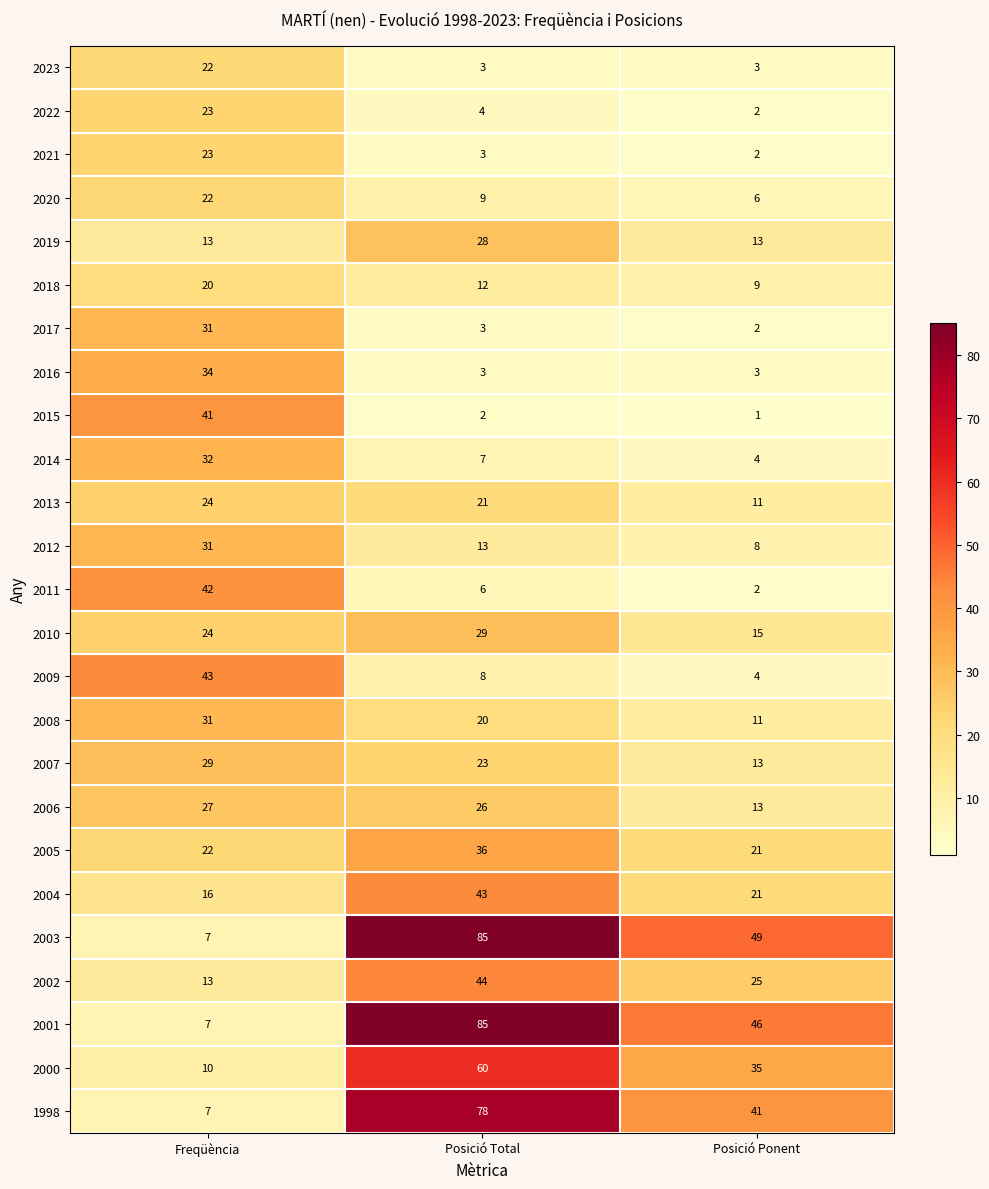

At how many categories does at least one series exceed 24?

3